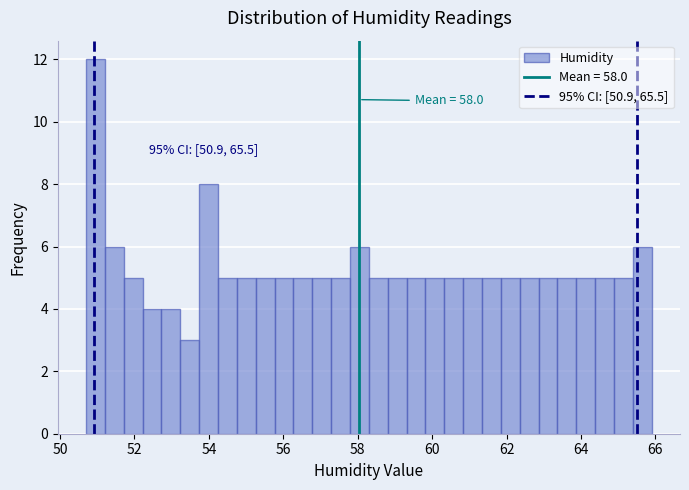

Around what value on the x-axis is the tallest bar? Give the approximate position of its centre, as read against the axis.

51.0